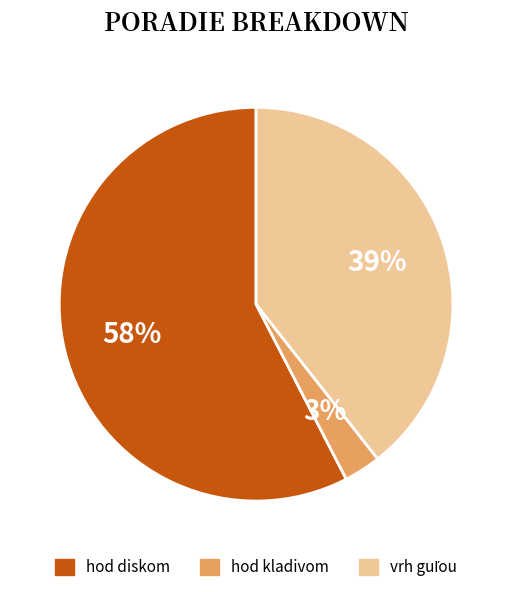

To the nearest percent, what is the average slice percentage?

33%